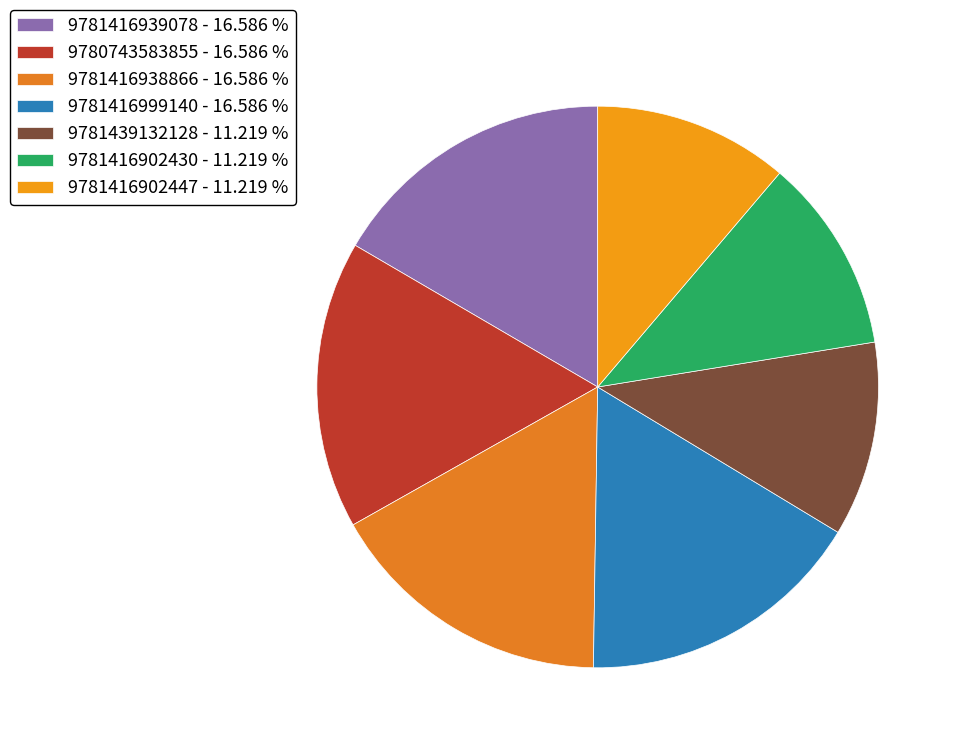

Which slice is the smallest?

9781439132128